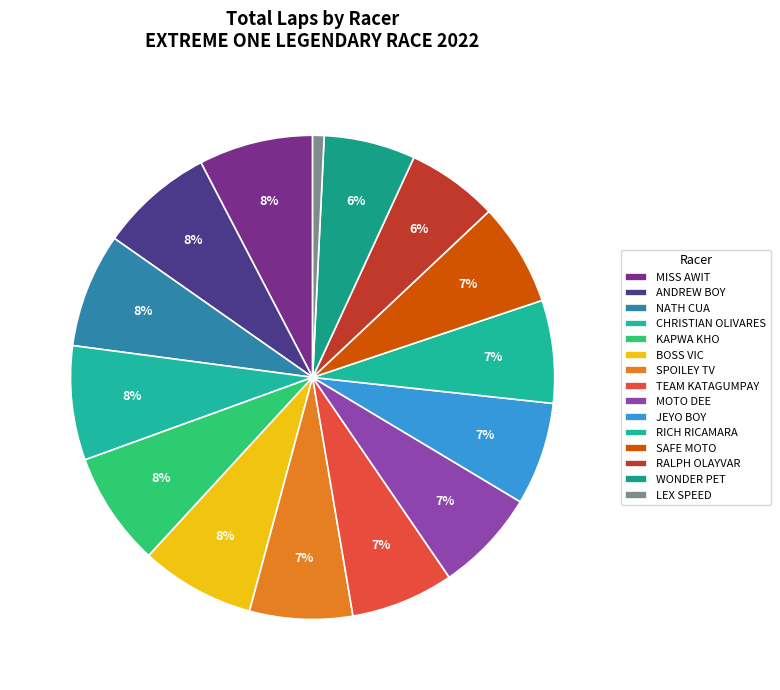

Which category has the smallest portion of the pie?

LEX SPEED